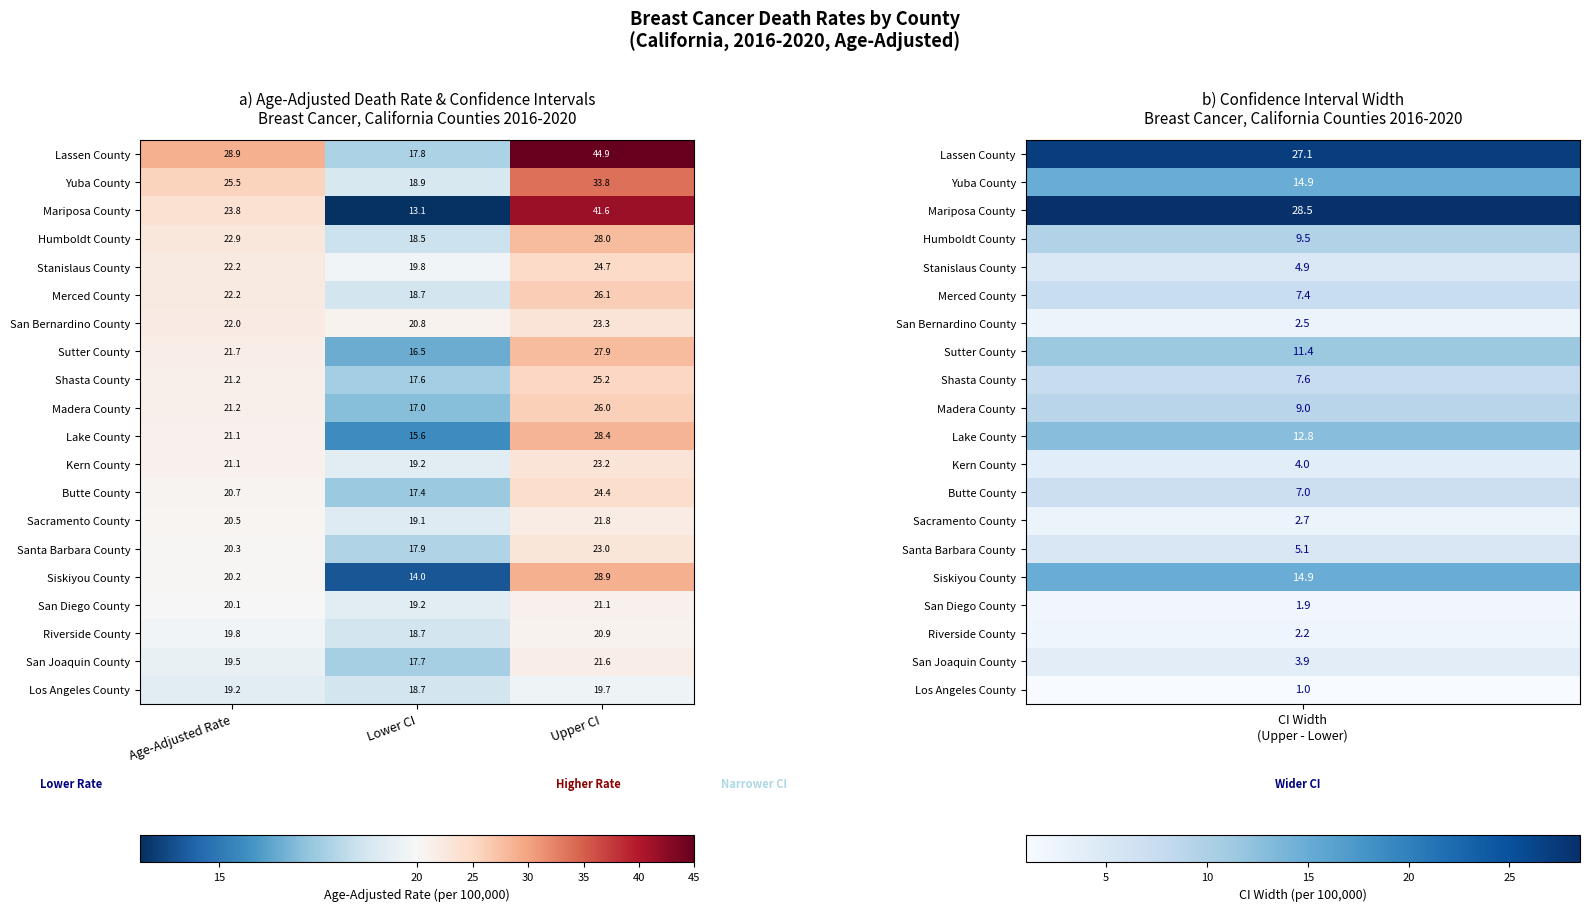

Is it true that Sutter County equals 27.4 at Lower CI?

False